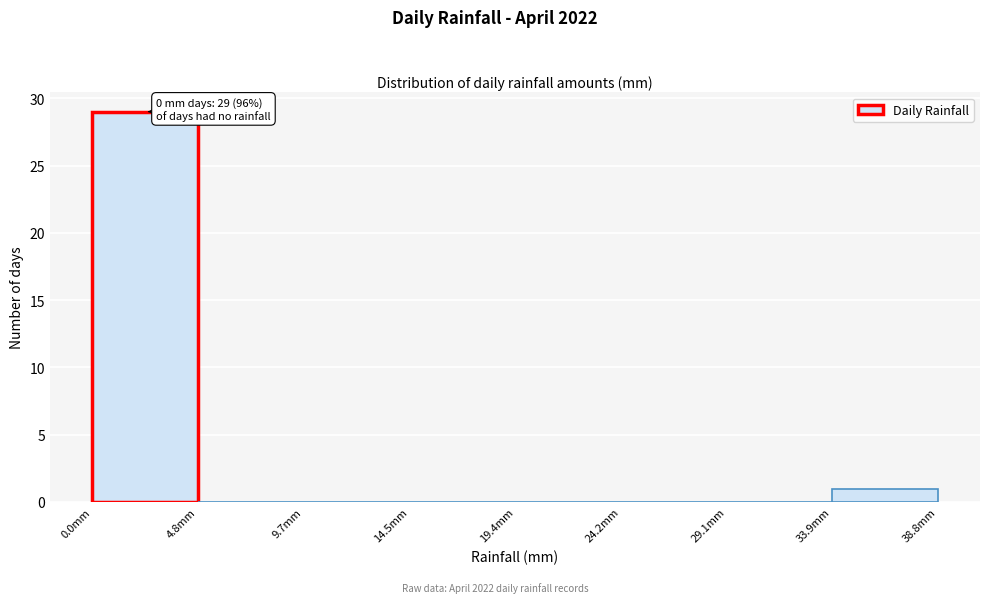

Over which range of the x-axis is the bar tallest?

0.00 to 4.85